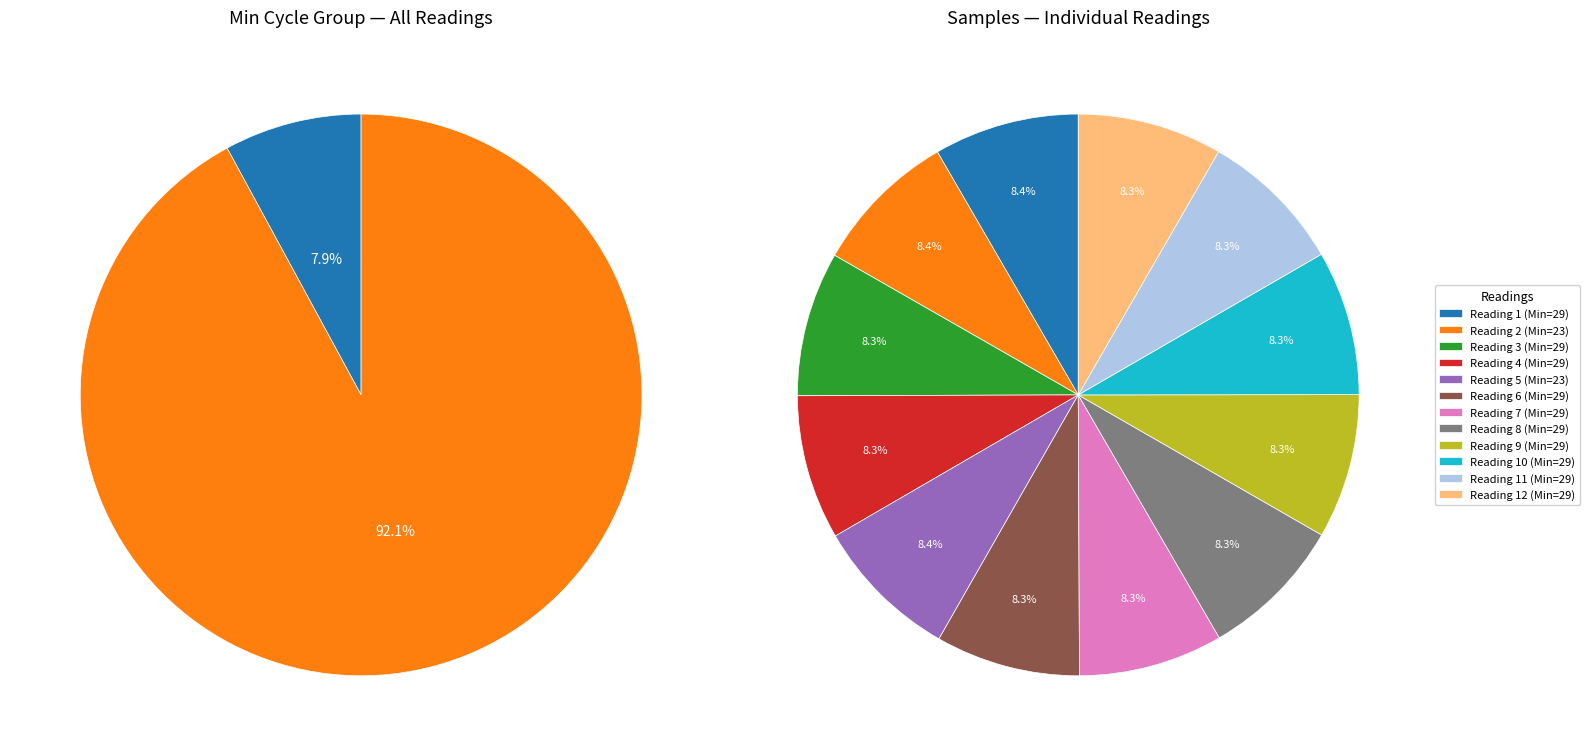

Which category has the biggest portion of the pie?

23